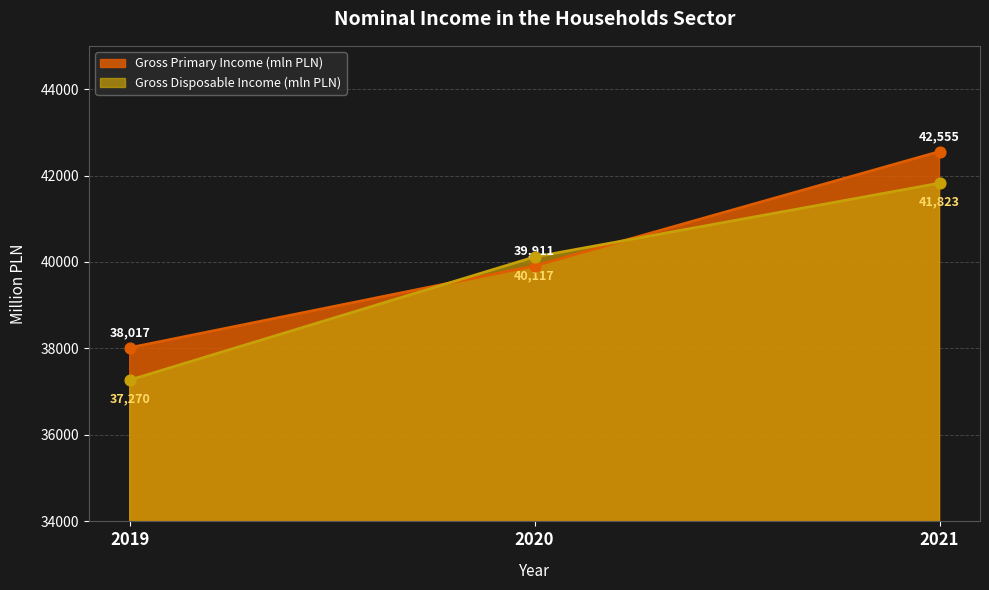

At which category is the sum across all series the highest?

2021